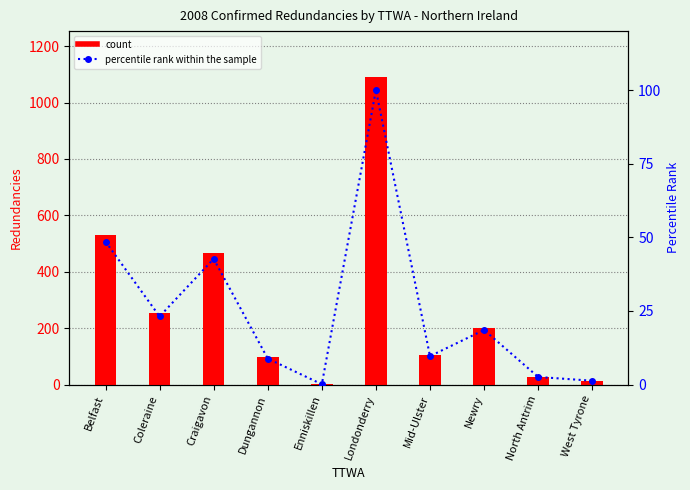

What is the average value of the percentile rank within the sample series?

25.5